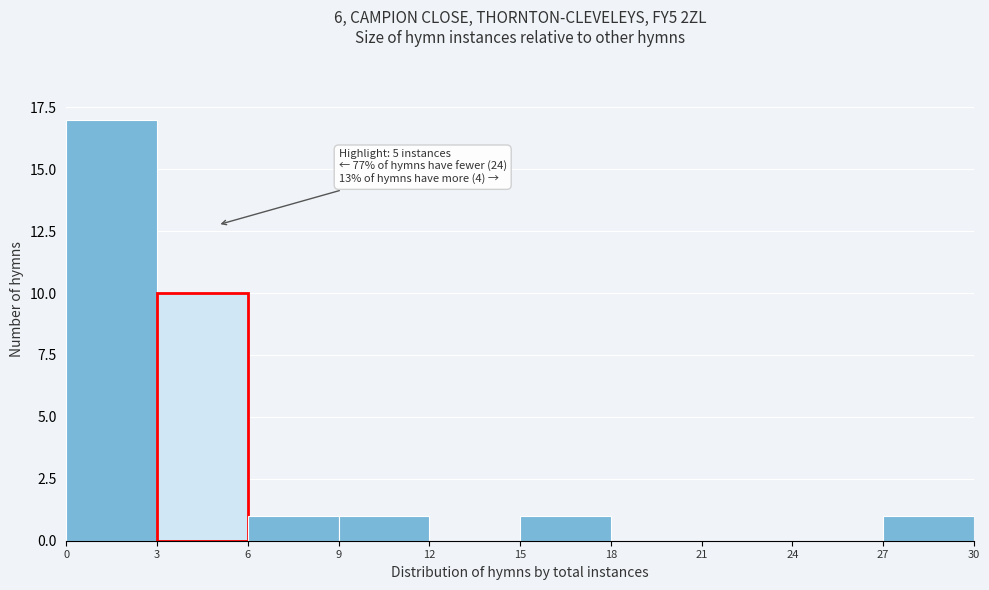

Which range on the x-axis has the tallest bar?

0 to 3